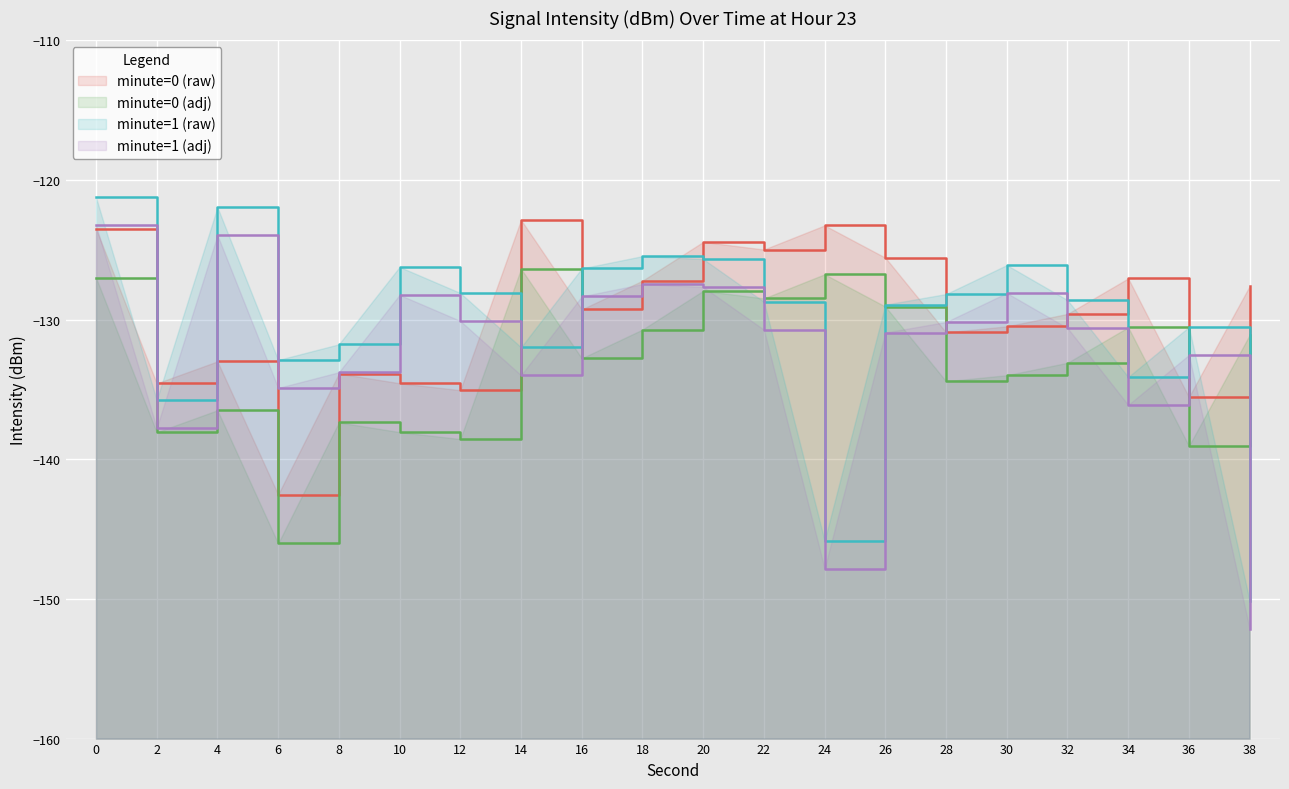

What is the value of the minute 1 shifted point at the 6th from the left?

-128.2